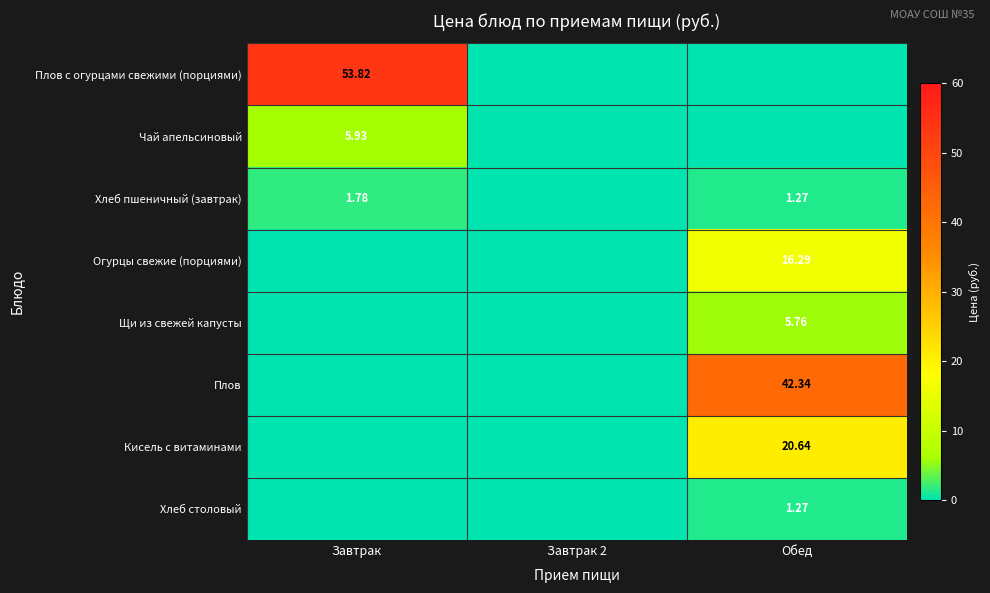

Count the Хлеб столовый values in the range 0 to 1.

2